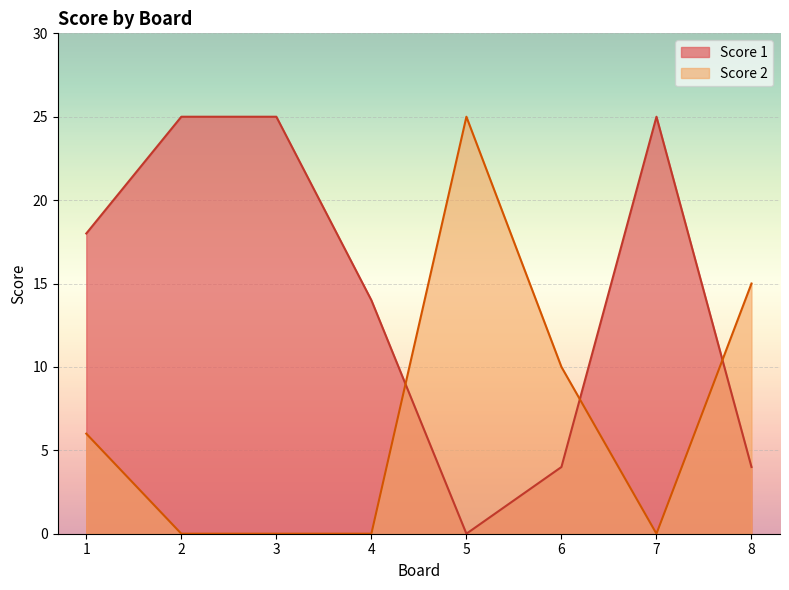

True or false: Score 1 has a value of 9 at 1.

False